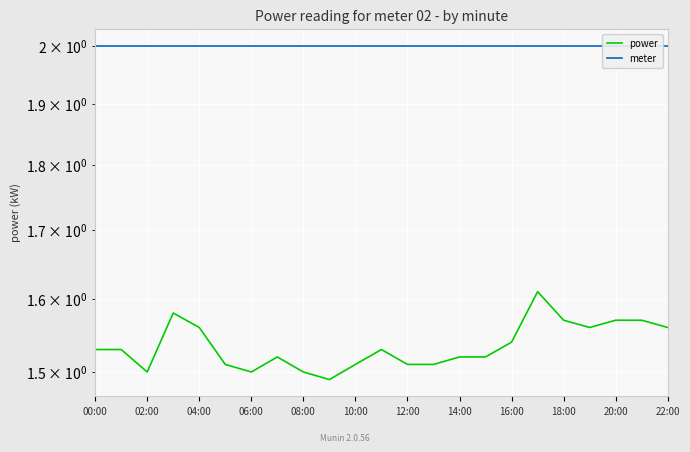

True or false: meter has more than 1 points higher than both neighbors.

False